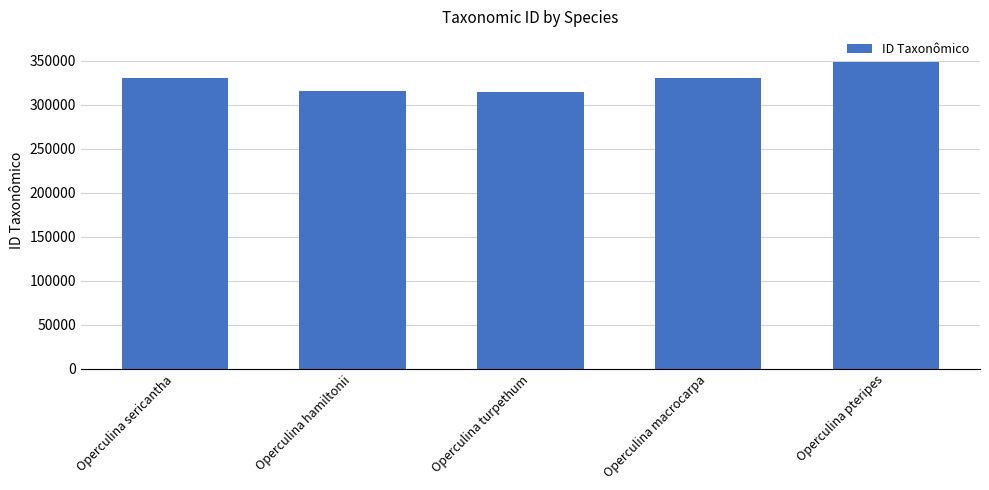

What is the label of the 1st bar from the right?

Operculina pteripes